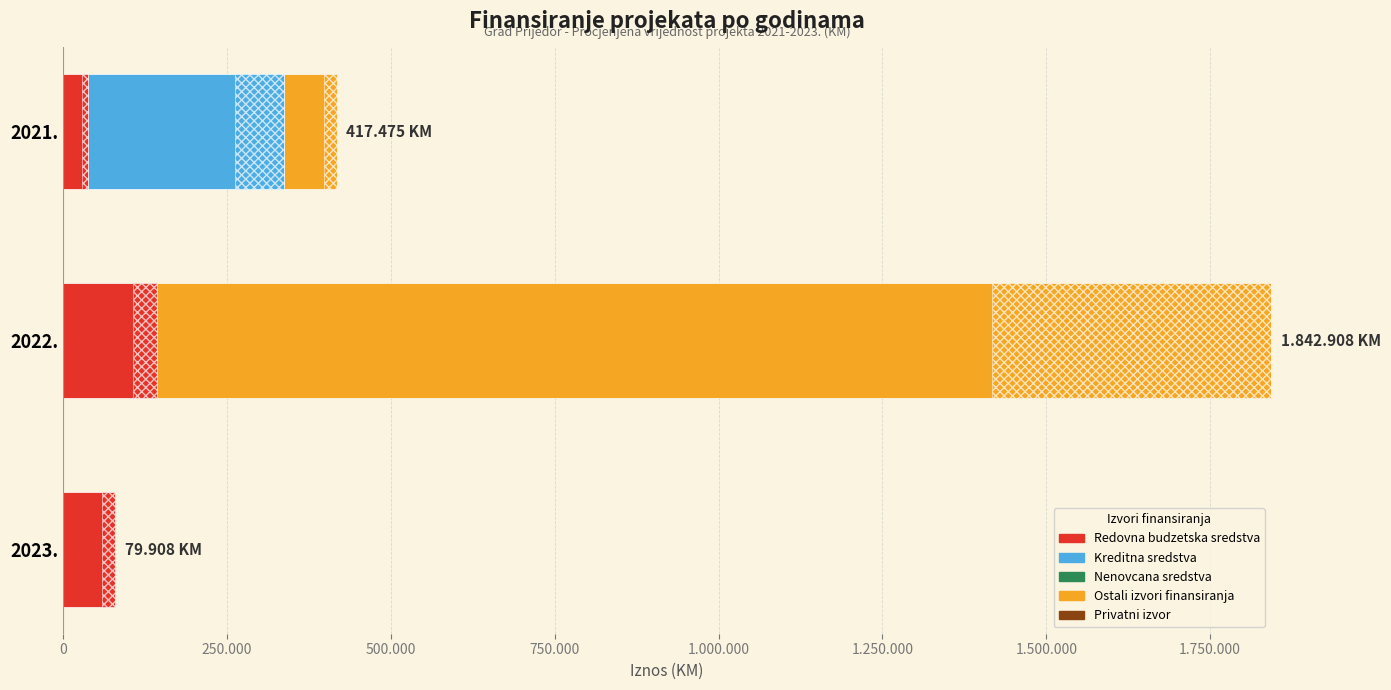

List the series in order of their peak value, highest first.

Ostali izvori finansiranja, Kreditna sredstva, Redovna budzetska sredstva, Nenovcana sredstva, Privatni izvor